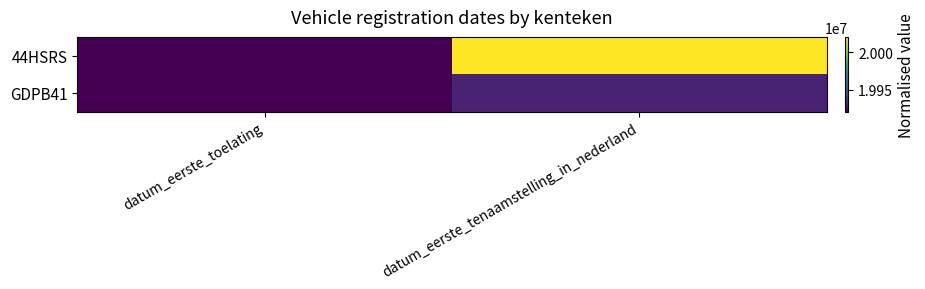

Which category has the highest value across all series?

datum_eerste_tenaamstelling_in_nederland